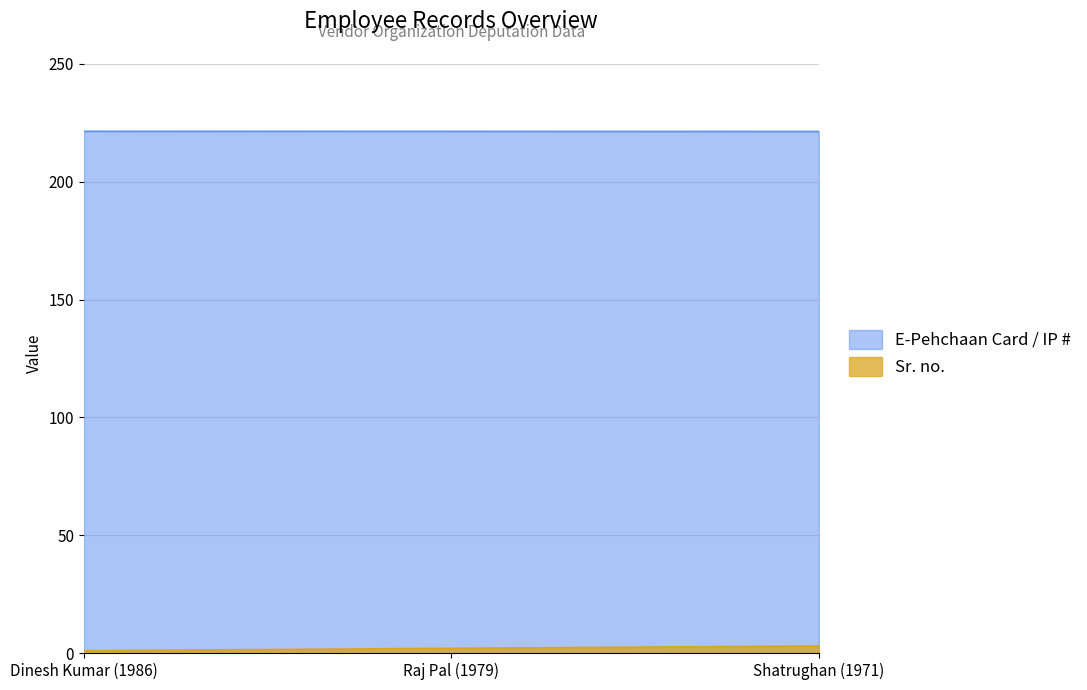

What is the maximum value shown in the chart?

221.4